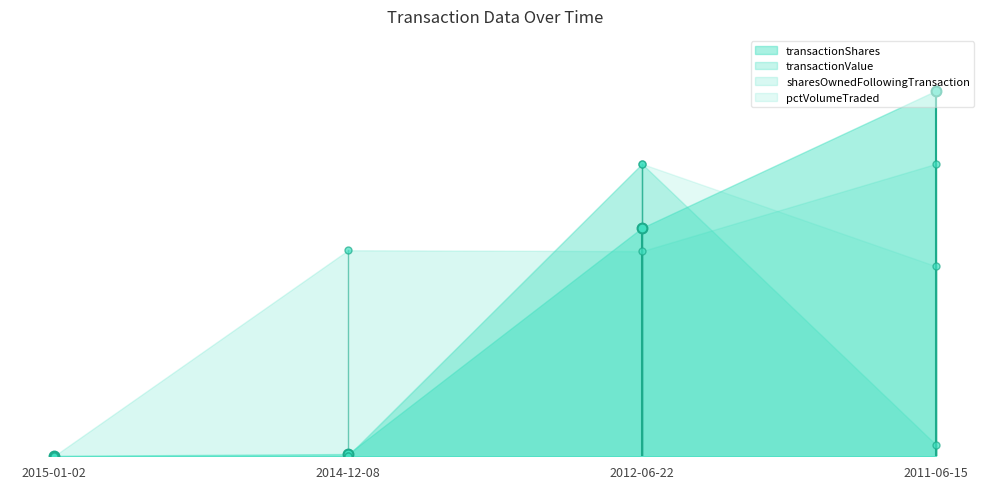

Which series reaches the maximum Y coordinate?

transactionShares